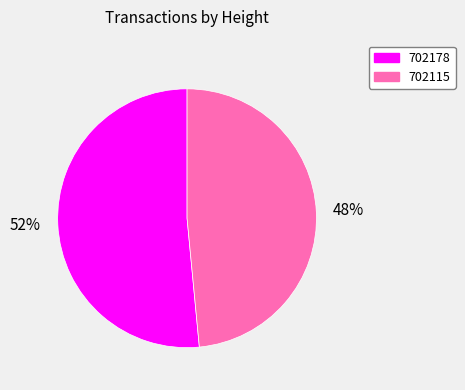

Which category has the smallest portion of the pie?

702115